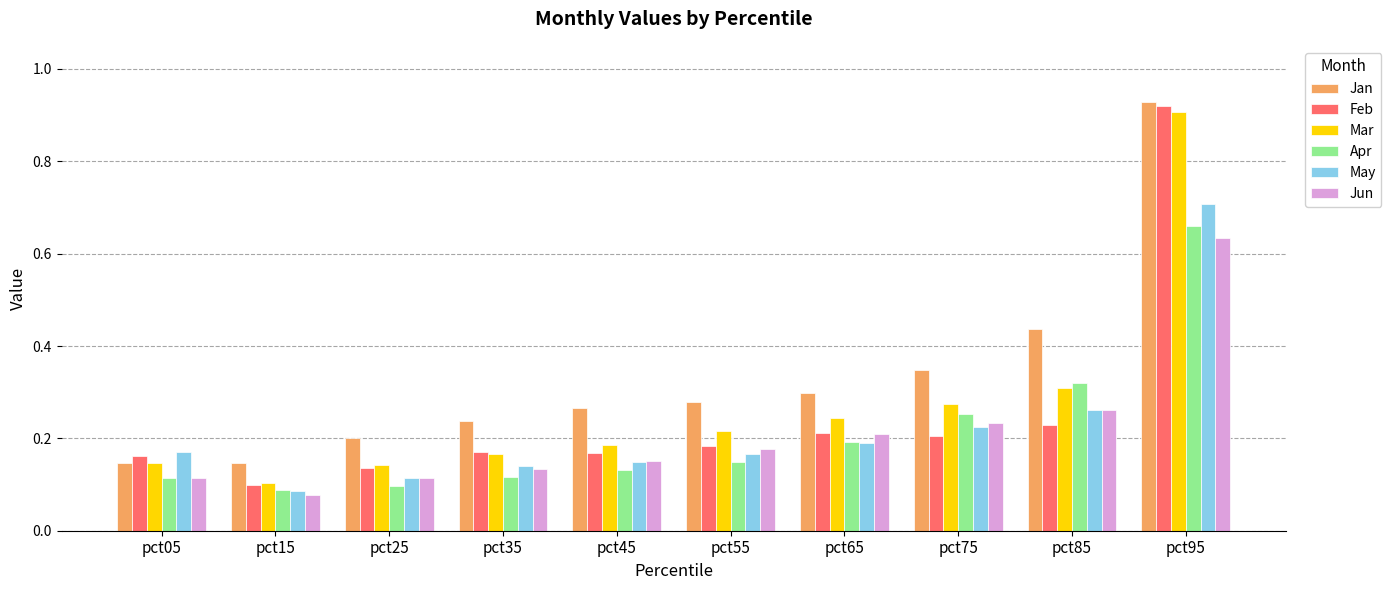

How many bars are there in each group?

6